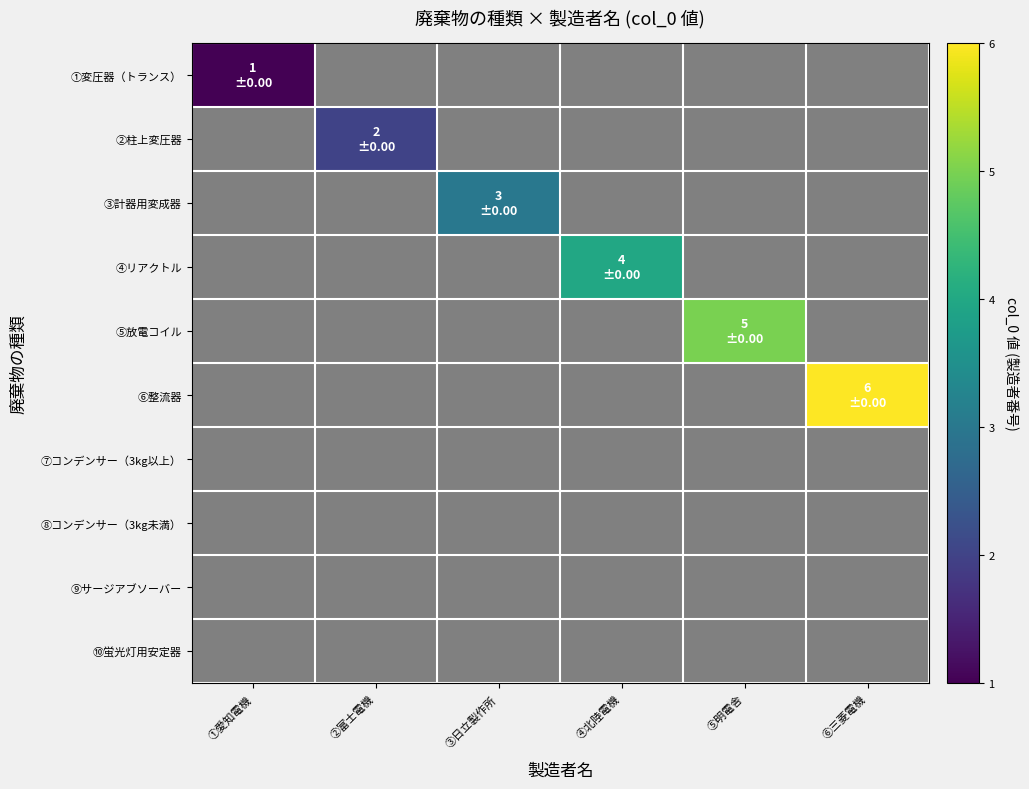

At how many categories does at least one series exceed 2?

4